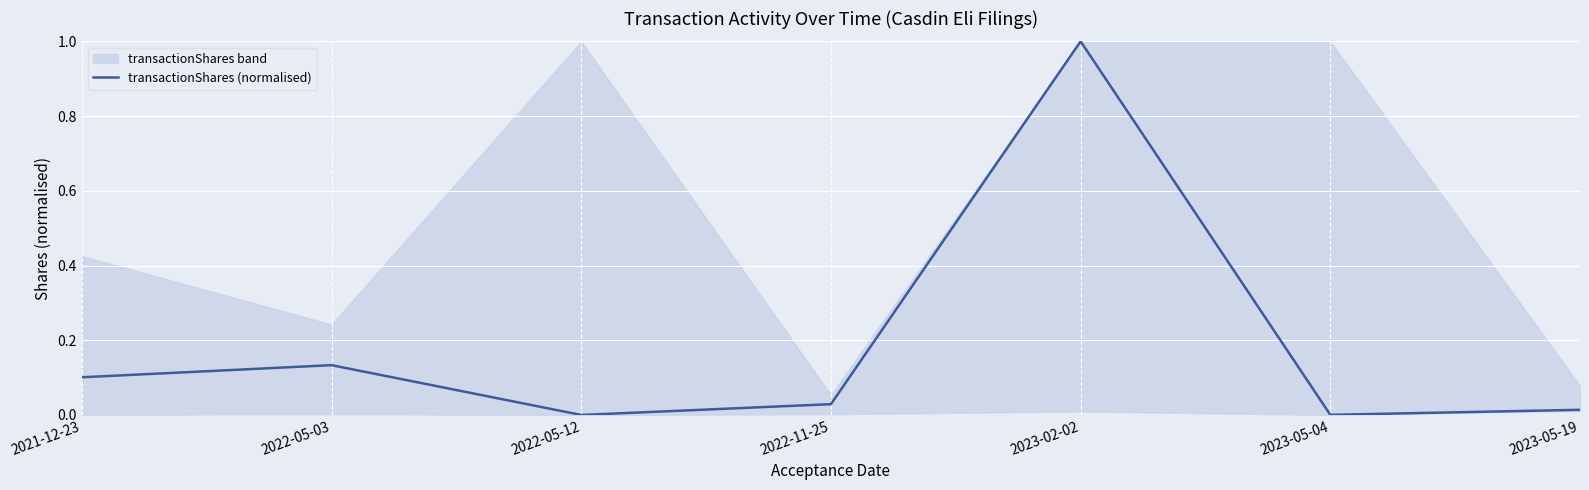

How many interior local peaks (higher than both neighbors) does the data have?

2